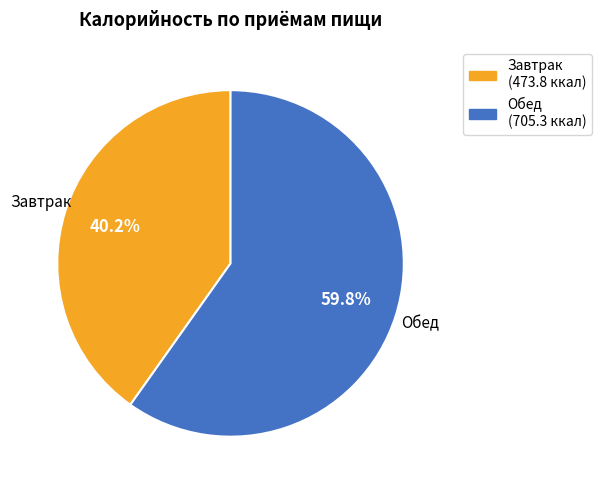

Which slice represents more than half of the pie?

Обед